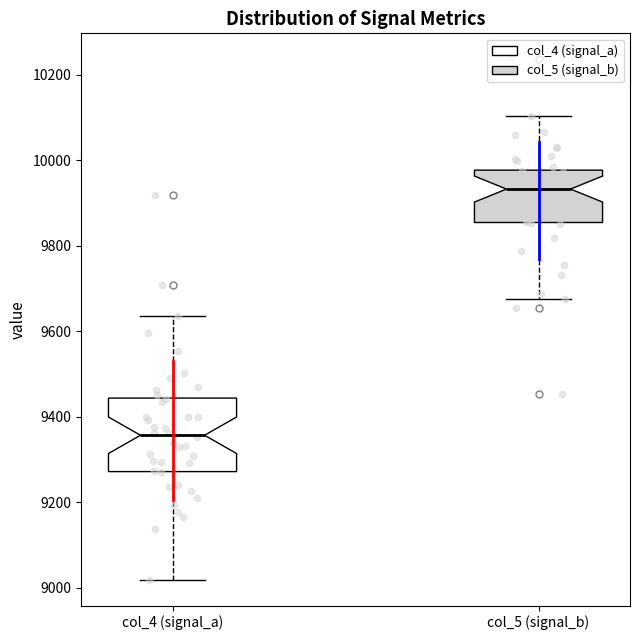

Which box has the highest median line?

col_5 (signal_b)